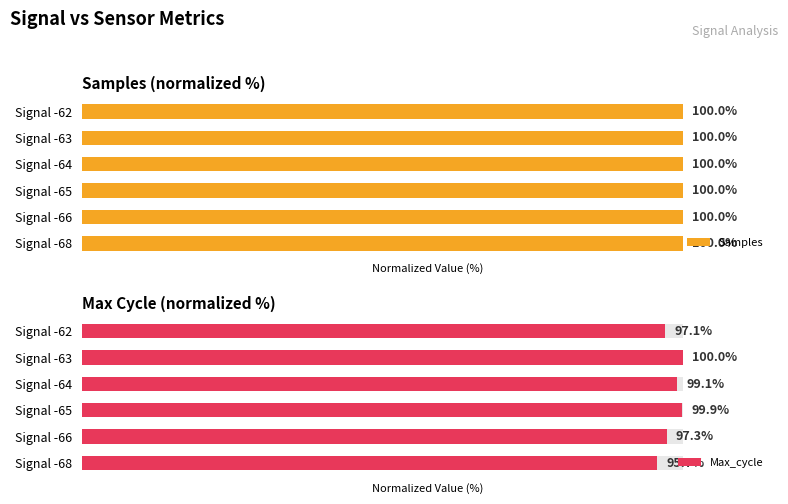

Which series has the largest total across all categories?

Samples